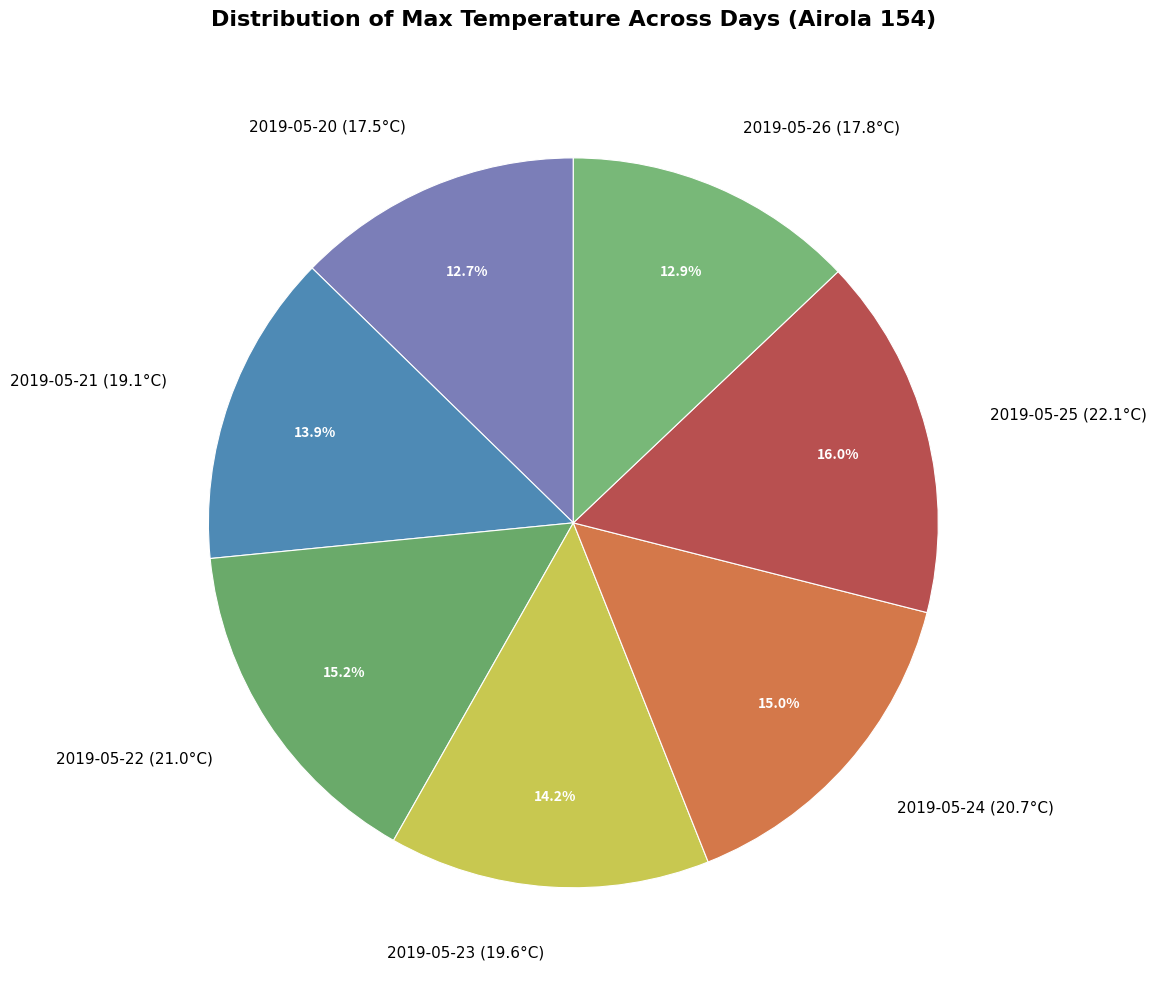

What percentage is NOT represented by 2019-05-22?

84.8%